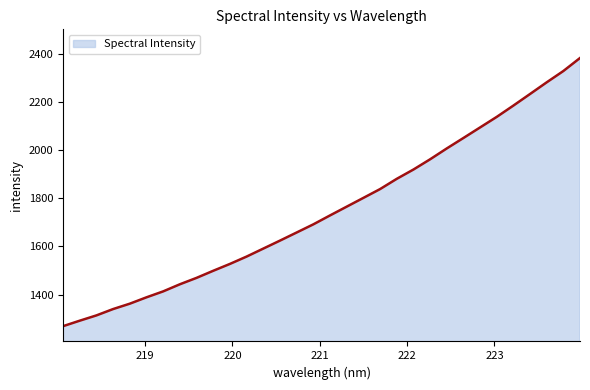

What is the minimum value shown in the chart?

1268.8